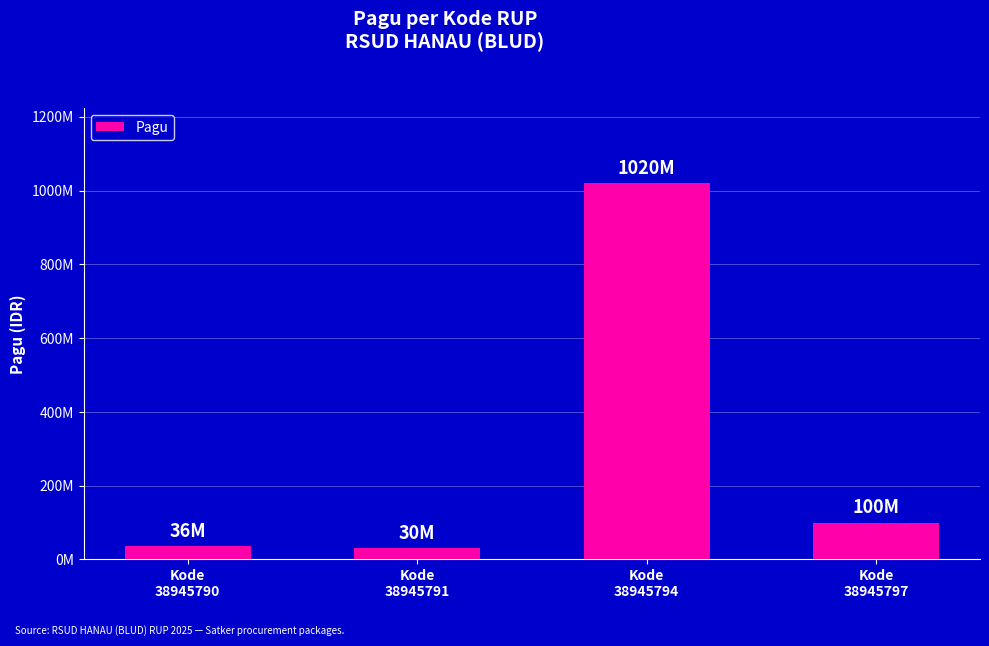

At which category does the chart reach its minimum across all series?

Kode
38945791